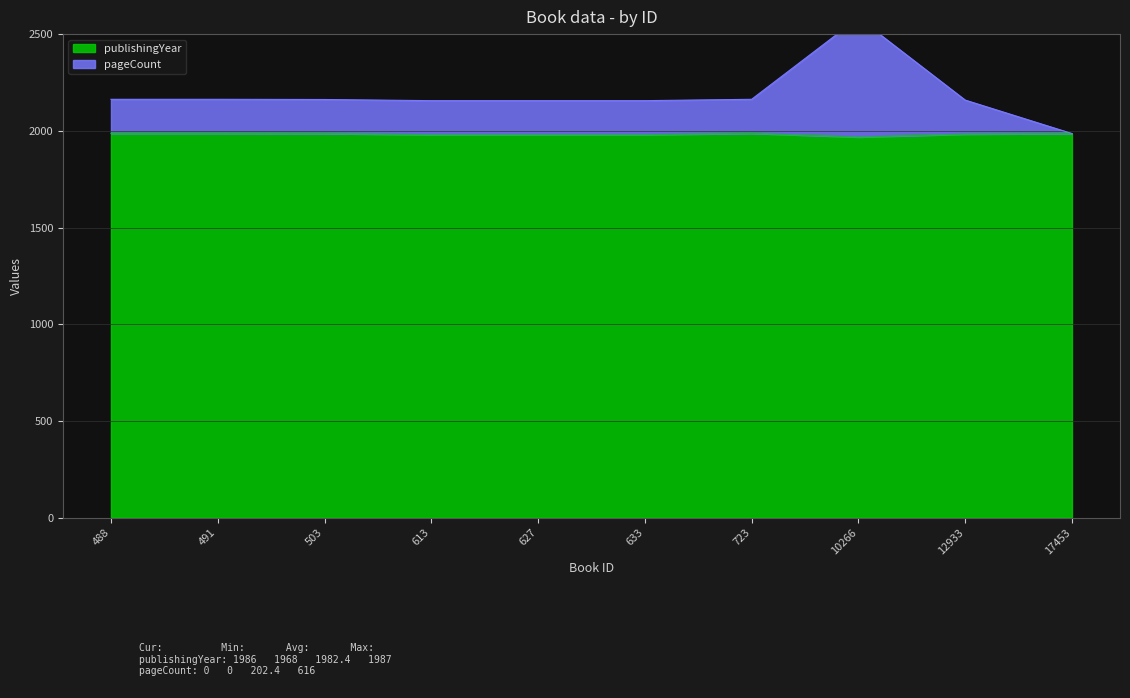

What is the highest value of the publishingYear series?

1987